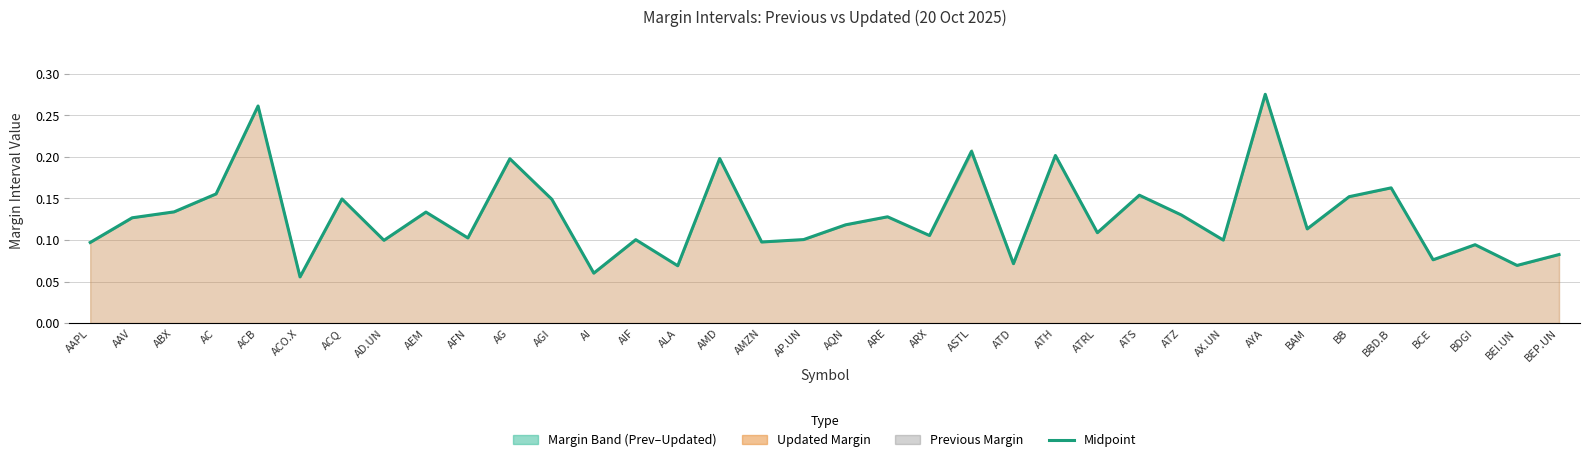

Reading right to left, transcribe all the data shown in this chart.

0.1	0.1	0.1	0.1	0.2	0.2	0.1	0.3	0.1	0.1	0.2	0.1	0.2	0.1	0.2	0.1	0.1	0.1	0.1	0.1	0.2	0.1	0.1	0.1	0.1	0.2	0.1	0.1	0.1	0.1	0.1	0.3	0.2	0.1	0.1	0.1